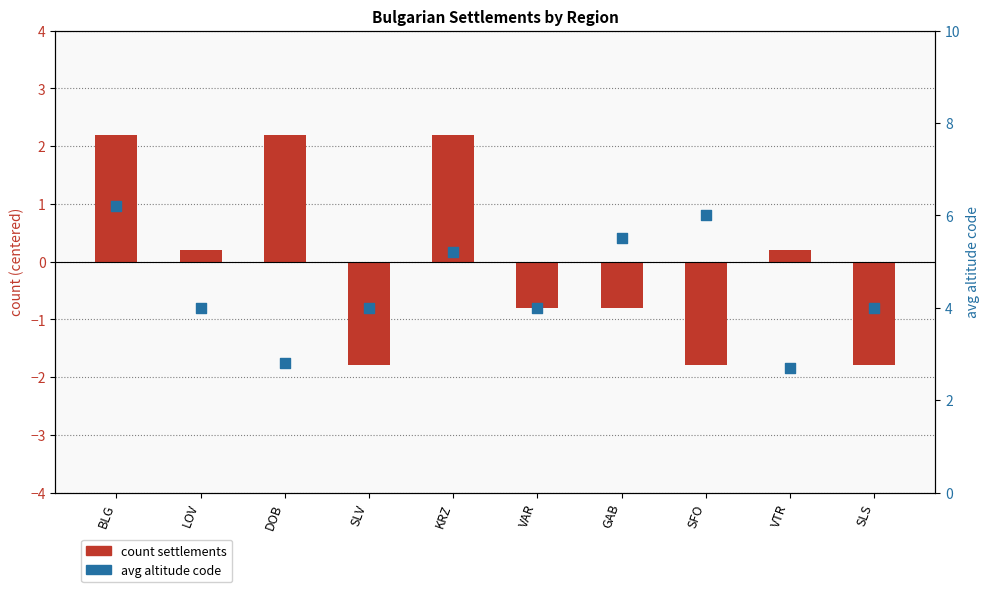

What is the total value across all series at BLG?

8.4